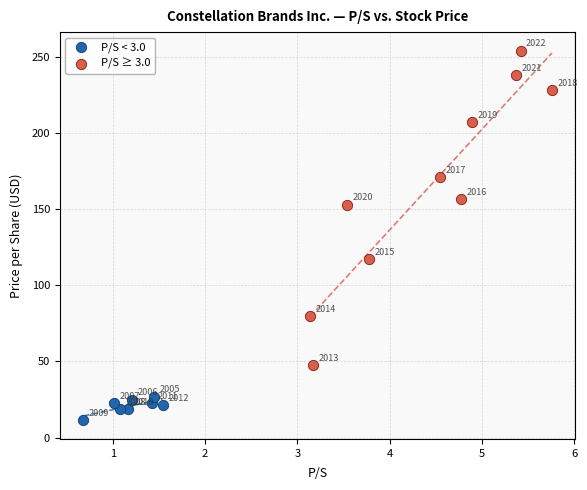

What are all the series names shown in the legend?

P/S < 3.0, P/S ≥ 3.0